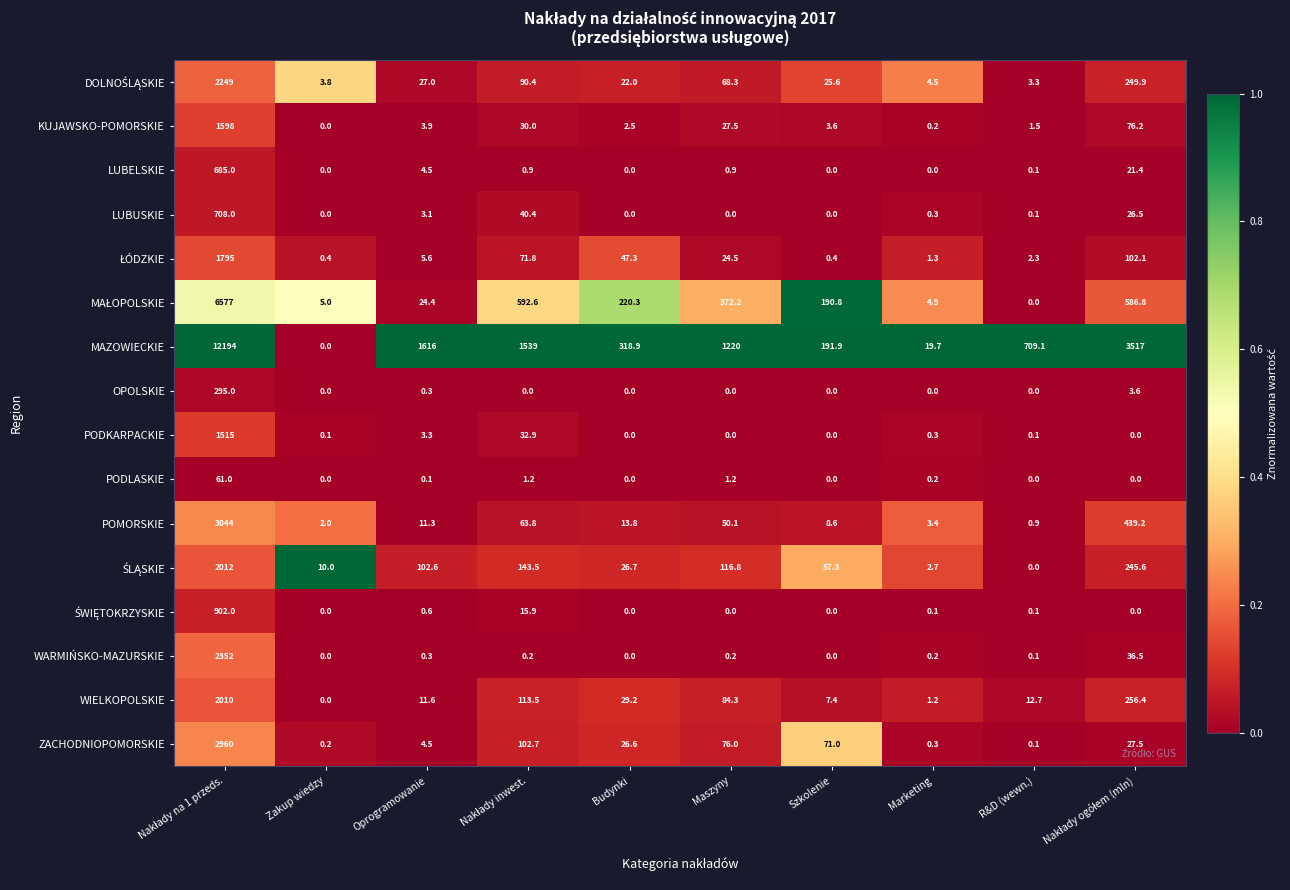

What is the difference between the maximum and minimum values in the POMORSKIE series?

3043.1